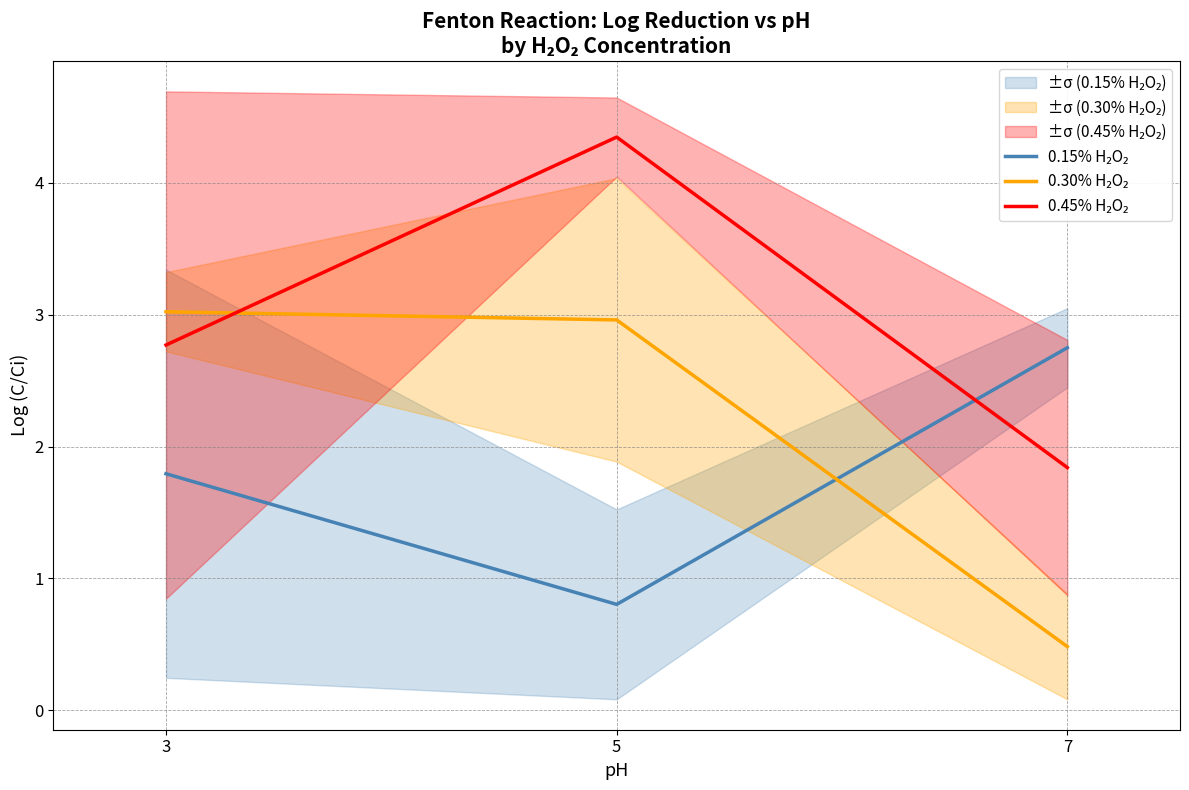

What is the maximum value shown in the chart?

4.3